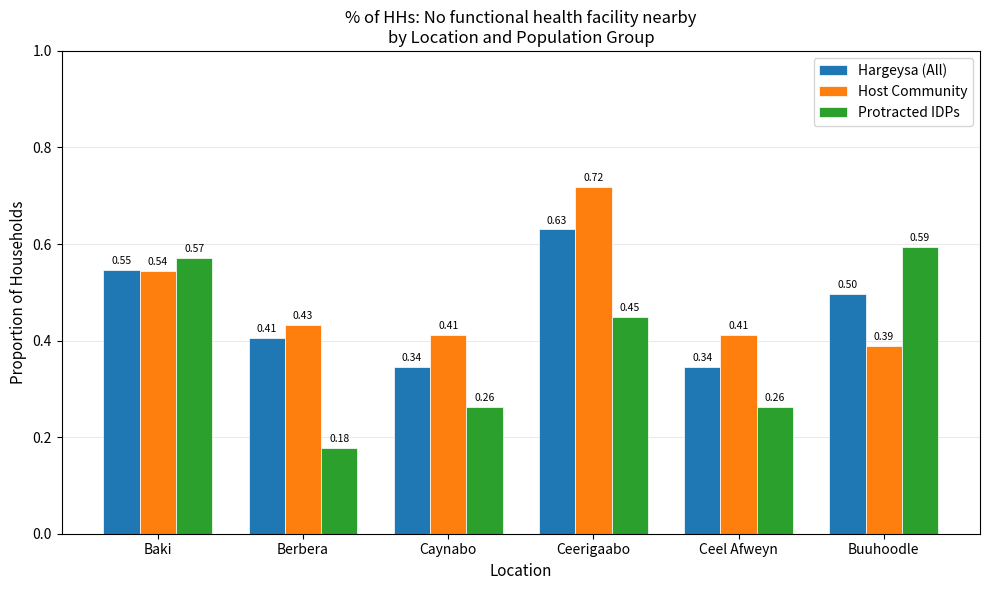

Rank the series at Buuhoodle from lowest to highest value.

Host Community, Hargeysa (All), Protracted IDPs